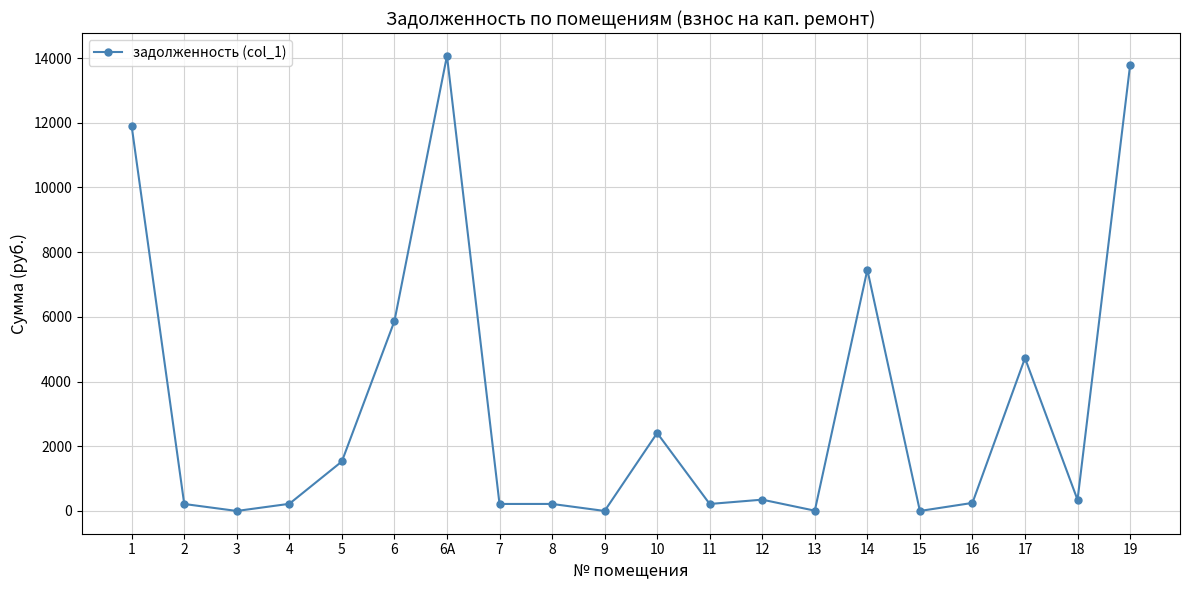

What is the label of the 19th point from the right?

2